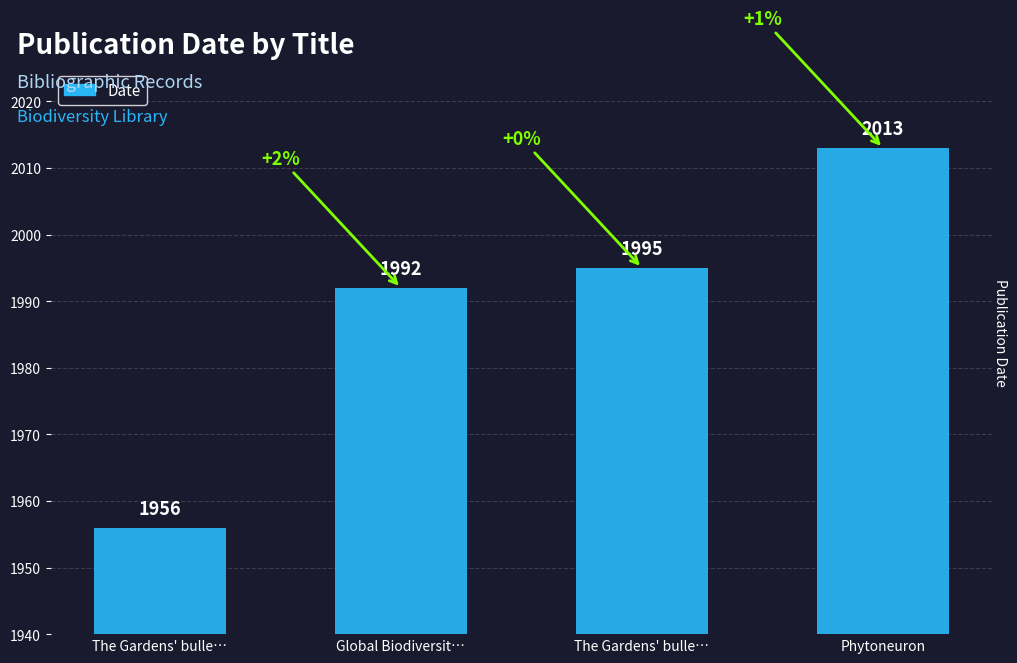

What is the difference between the values at The Gardens' bulle… and The Gardens' bulle…?

39